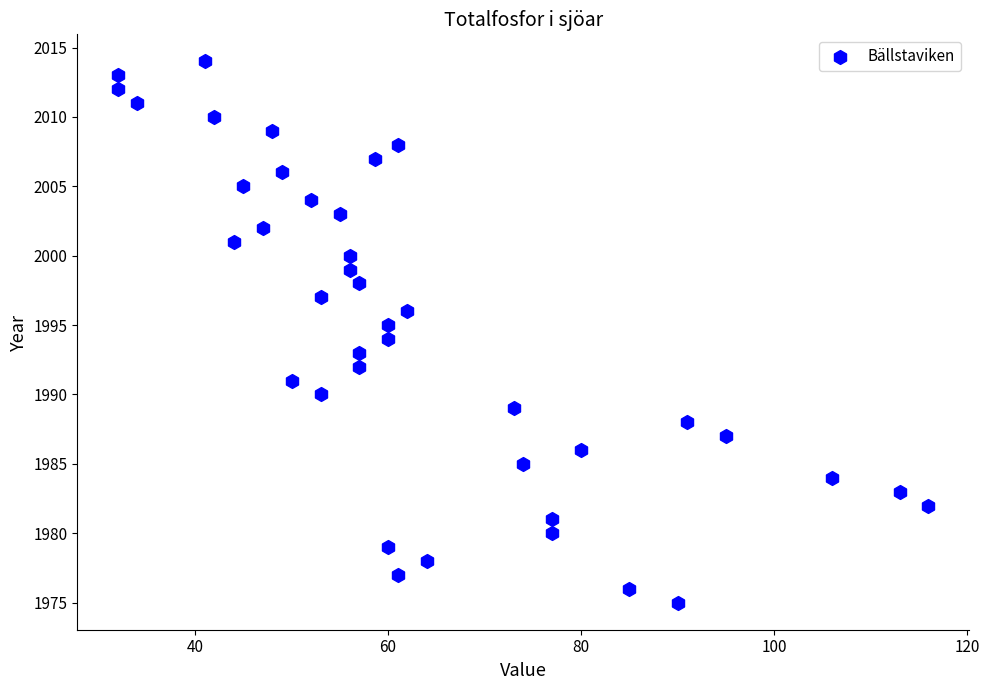

What is the range of Y values (max minus min)?

39